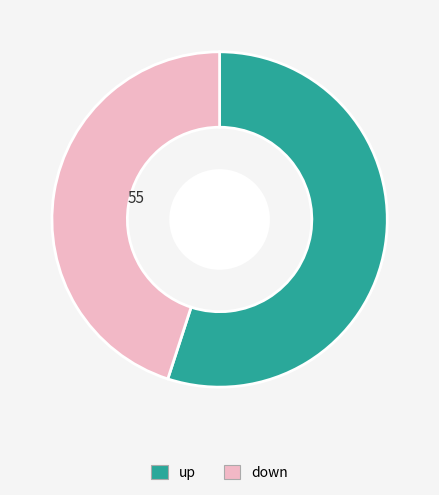

Do up and down together represent more than half of the pie?

Yes